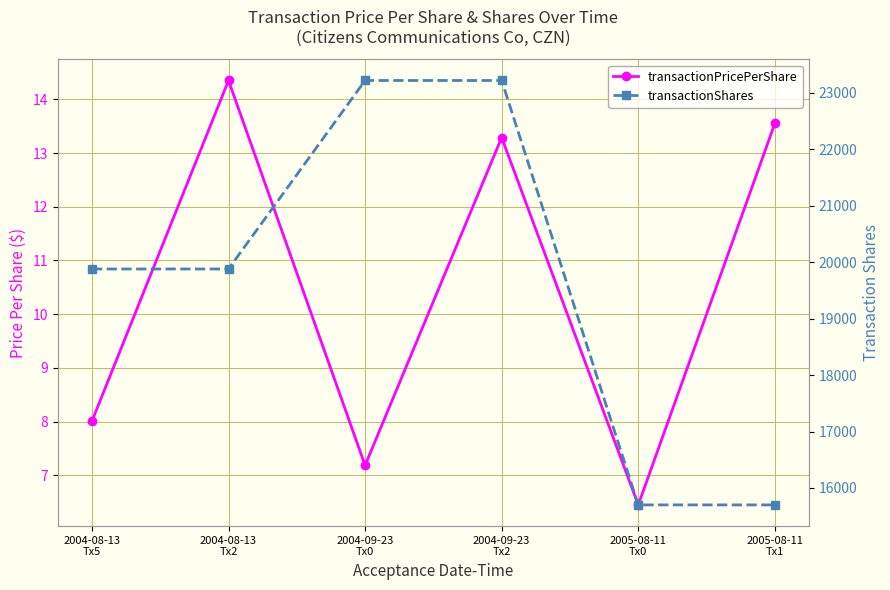

What is the label of the 5th point from the right?

2004-08-13
Tx2